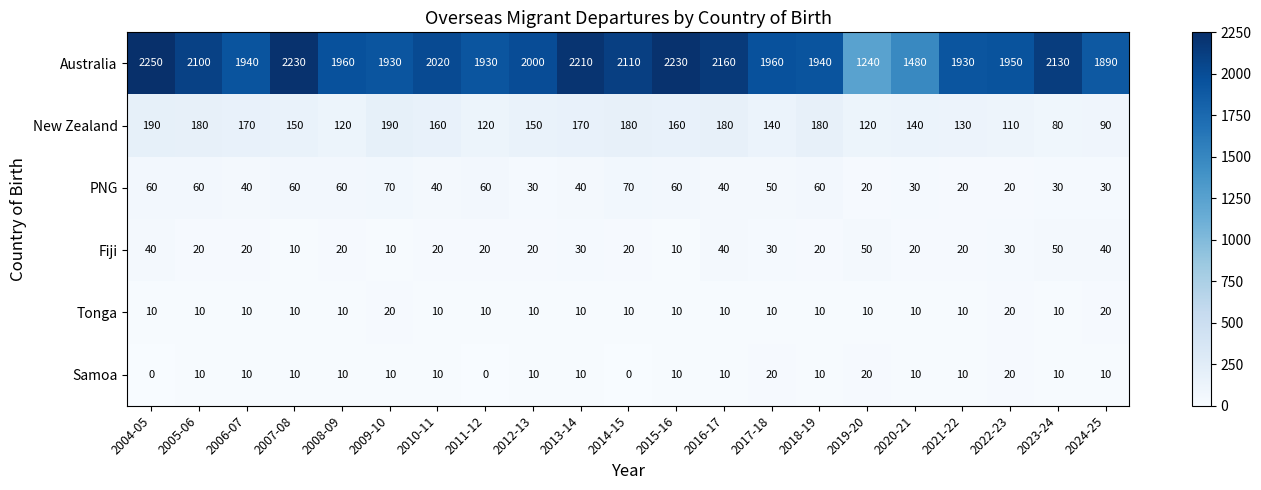

What is the difference between the maximum and second lowest values in the New Zealand series?

100